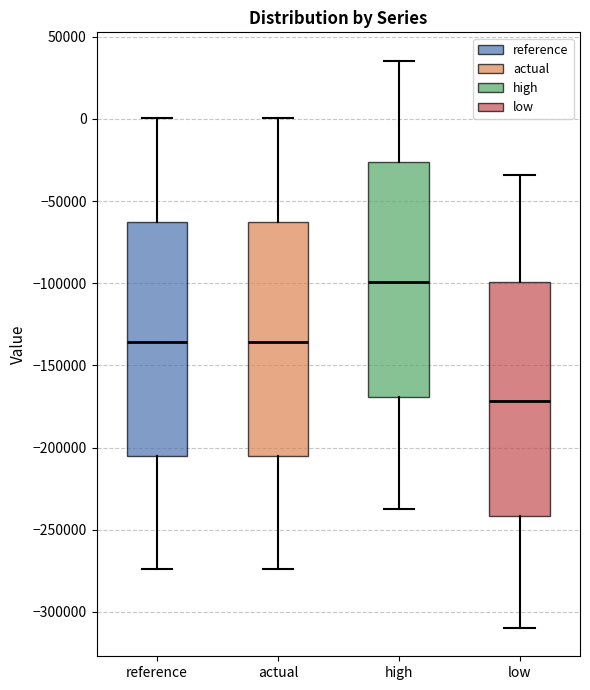

Where is the lower edge of the box for actual on the y-axis? The values are not printed on the chart, so give them approximately, as read against the axis.

-205000